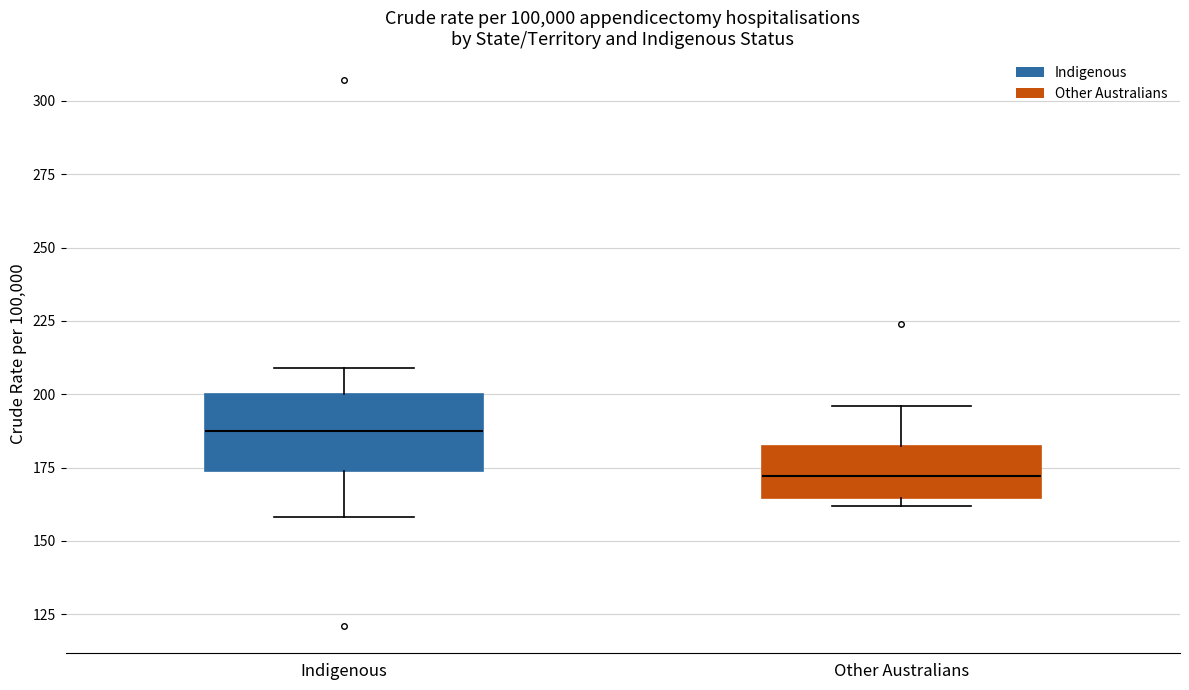

Which box has the lowest median line?

Other Australians